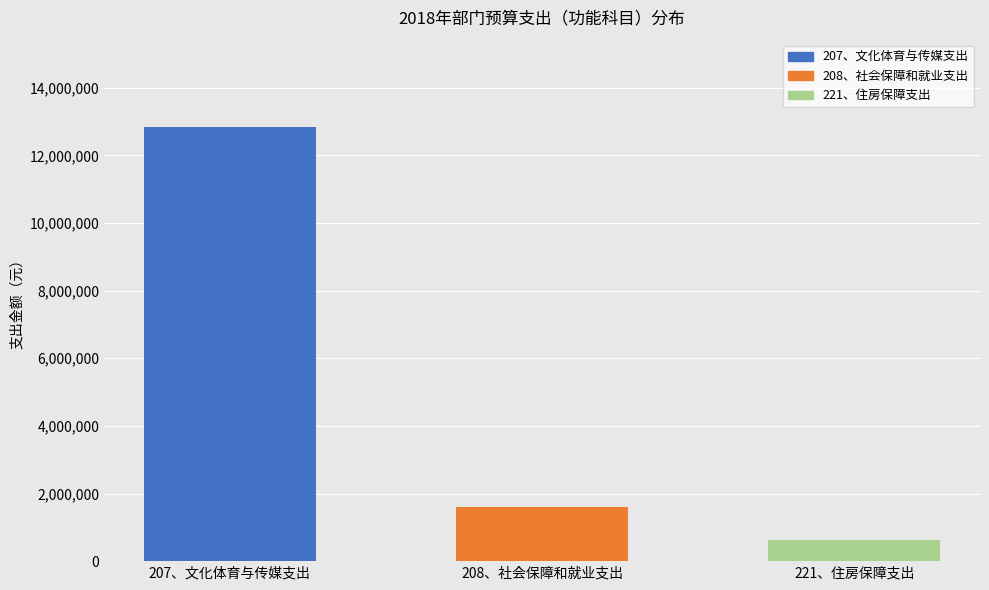

Rank the categories by value from lowest to highest.

221、住房保障支出, 208、社会保障和就业支出, 207、文化体育与传媒支出